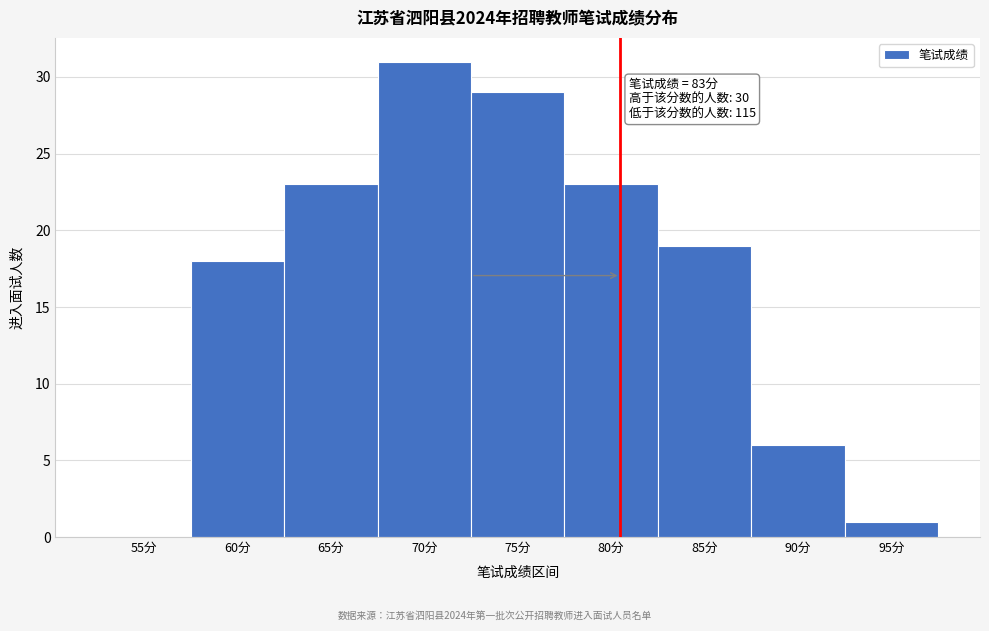

Reading left to right, extract all data points from this chart.

55分=0	60分=18	65分=23	70分=31	75分=29	80分=23	85分=19	90分=6	95分=1